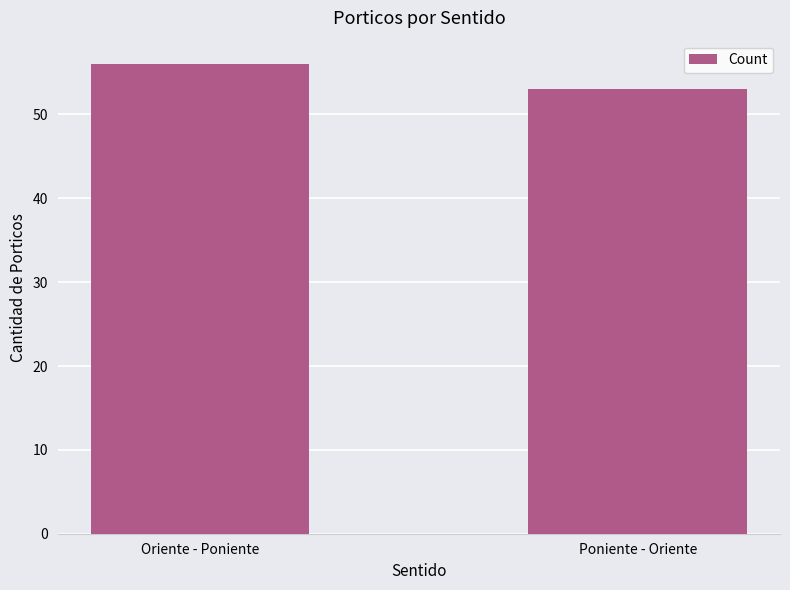

The chart shows a value of 56 at Oriente - Poniente. True or false?

True